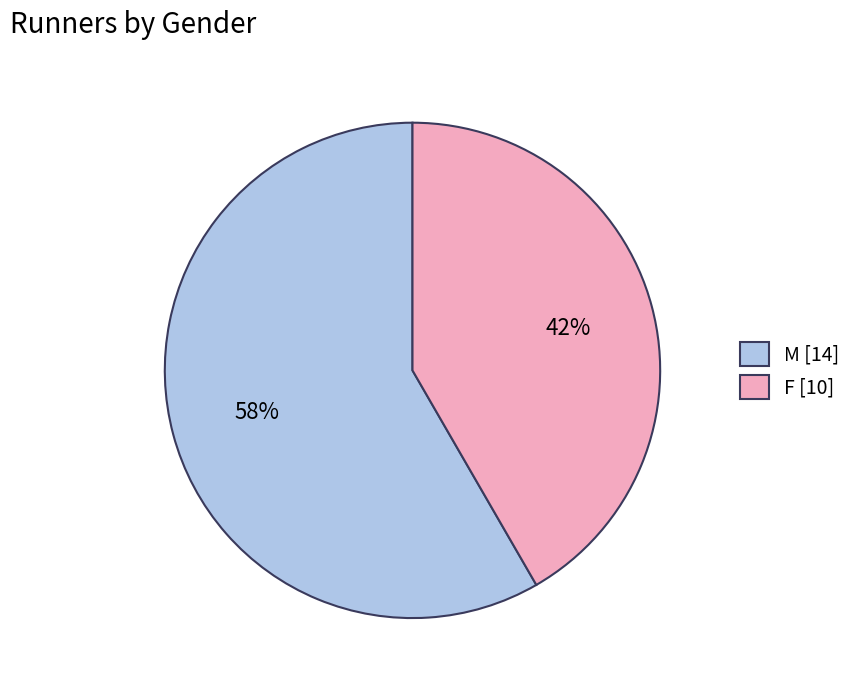

Which slice is the smallest?

F